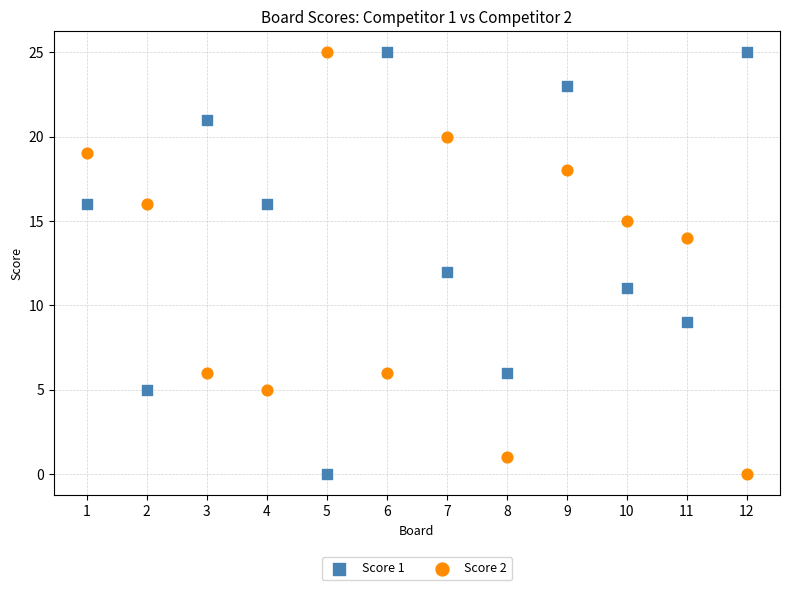

What is the X range (max minus min) for the scatter plot?

11